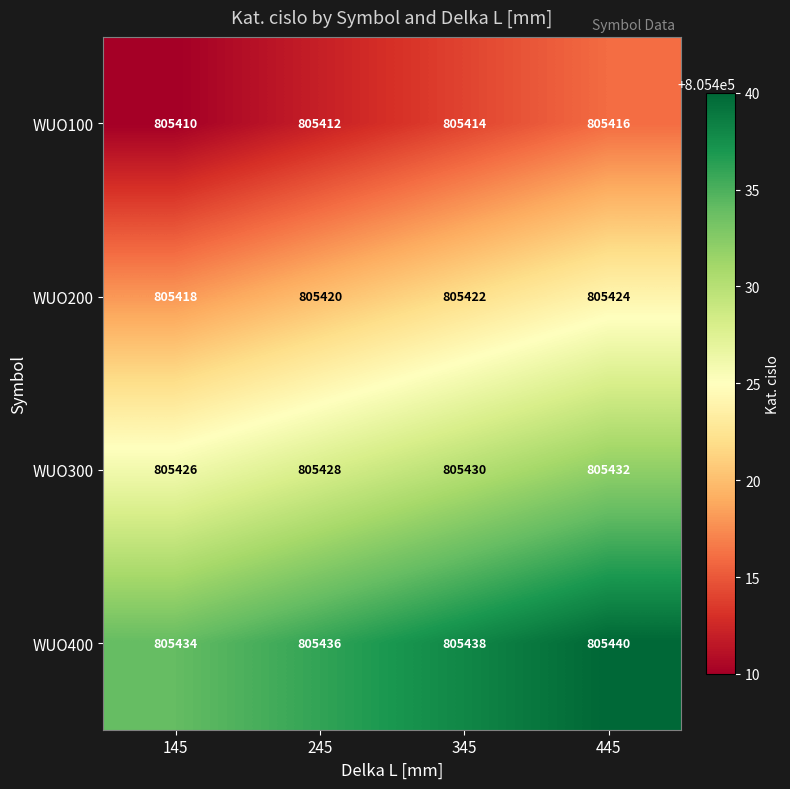

Which category has the highest value across all series?

445